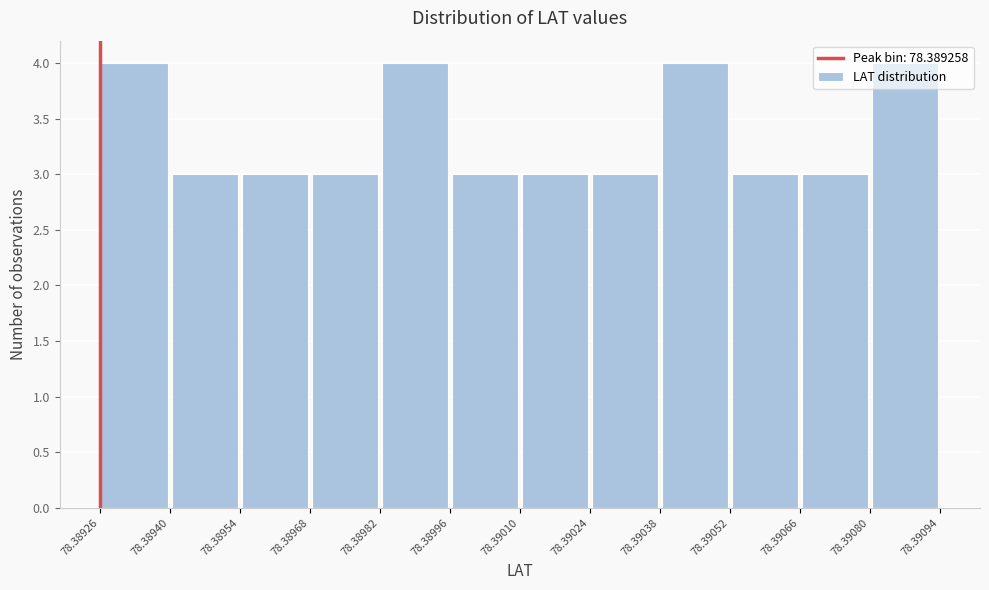

How tall is the bar that spans 78.39010 to 78.39024 on the x-axis? The values are not printed on the chart, so give them approximately, as read against the axis.

3